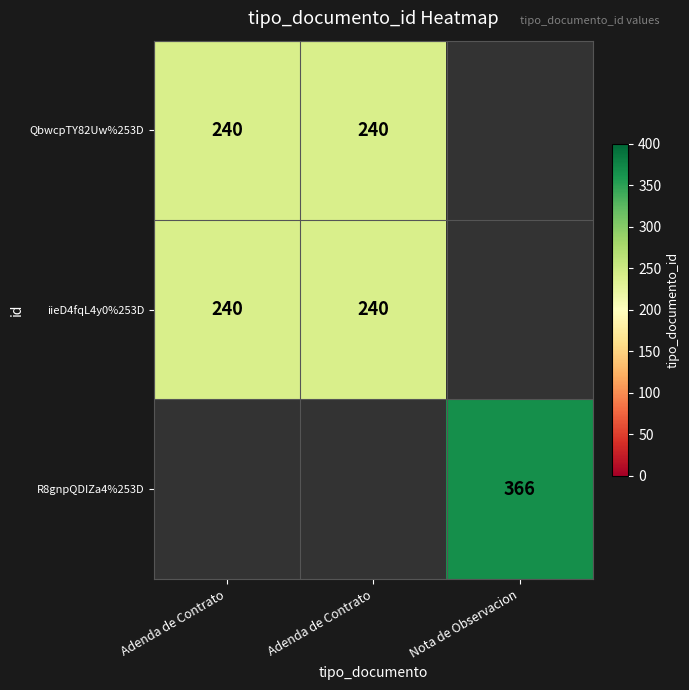

At how many categories does at least one series exceed 251?

1